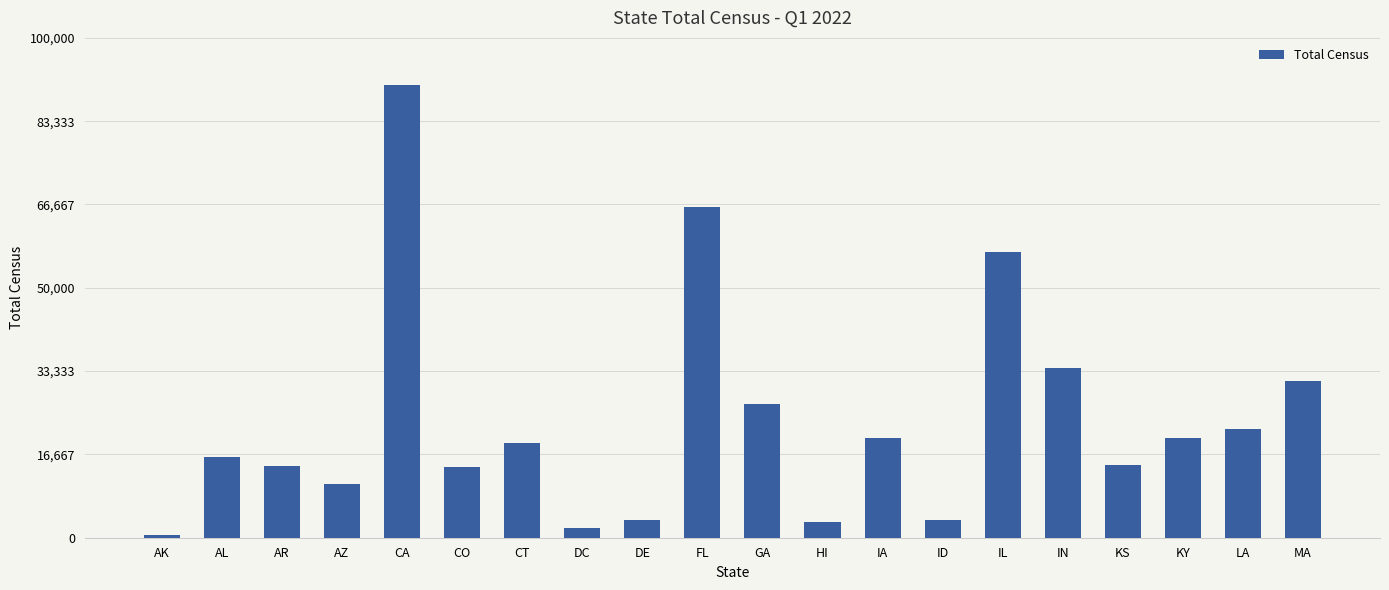

Read the value at CO.

14179.6